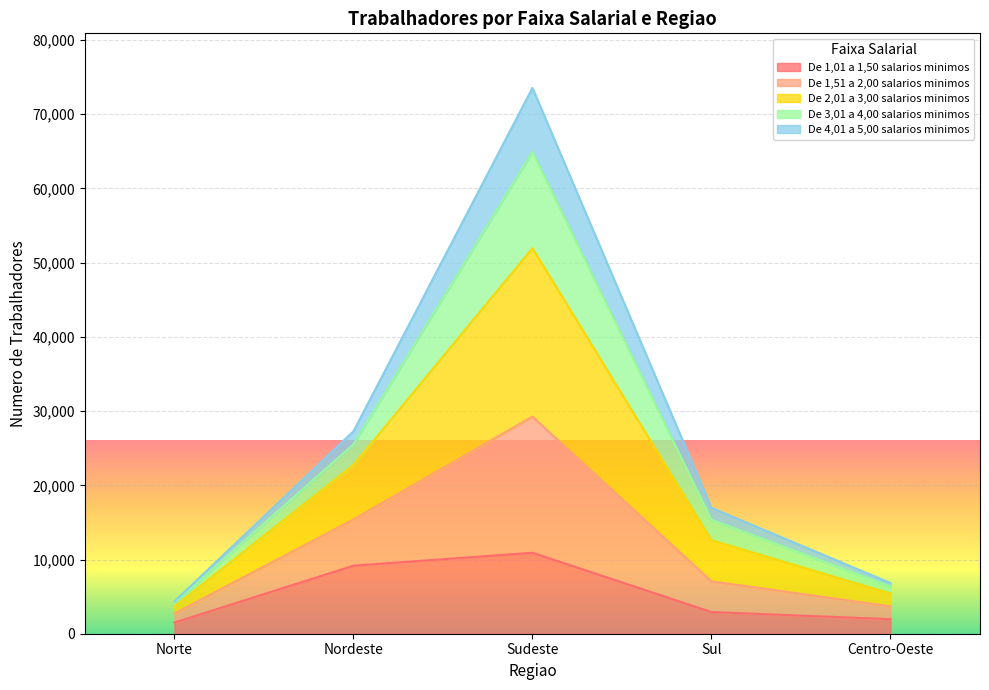

What is the approximate value of De 1,01 a 1,50 salarios minimos at Norte, to the nearest 50?

1500